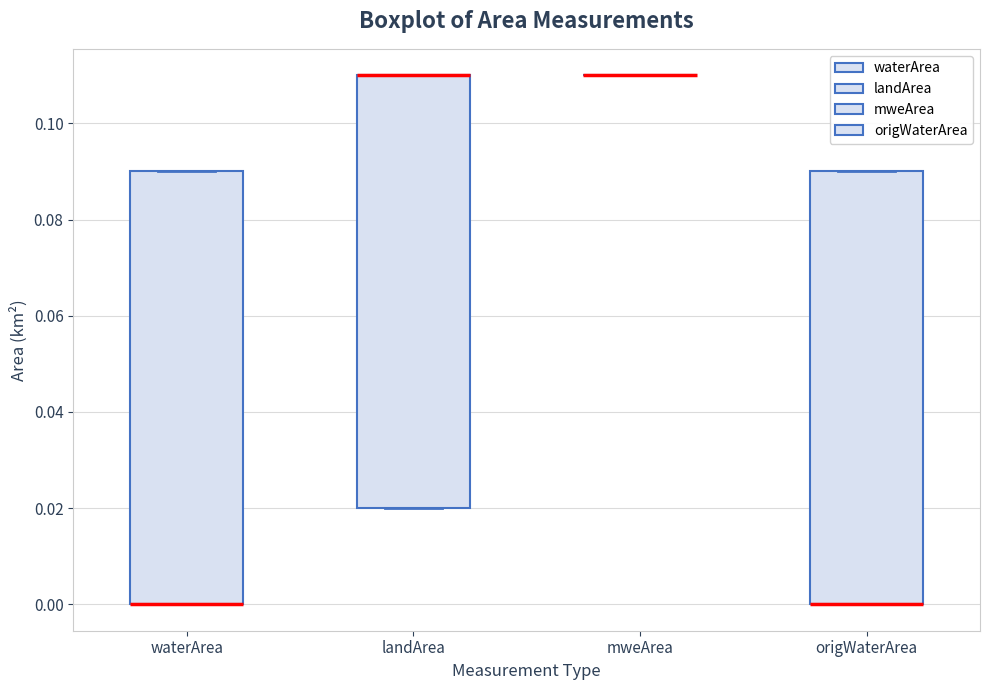

Reading left to right, transcribe this box plot: for each box, give where its median line is, the range the box spans, and where its two whiskers end, as read against the y-axis. The values are not printed on the chart, so give them approximately, as read against the axis.

waterArea: median 0.00 (drawn on the box's lower edge), box 0.00 to 0.09, whiskers 0.00 to 0.09
landArea: median 0.11 (drawn on the box's upper edge), box 0.02 to 0.11, whiskers 0.02 to 0.11
mweArea: box collapsed to a line at 0.11, whiskers 0.11 to 0.11
origWaterArea: median 0.00 (drawn on the box's lower edge), box 0.00 to 0.09, whiskers 0.00 to 0.09